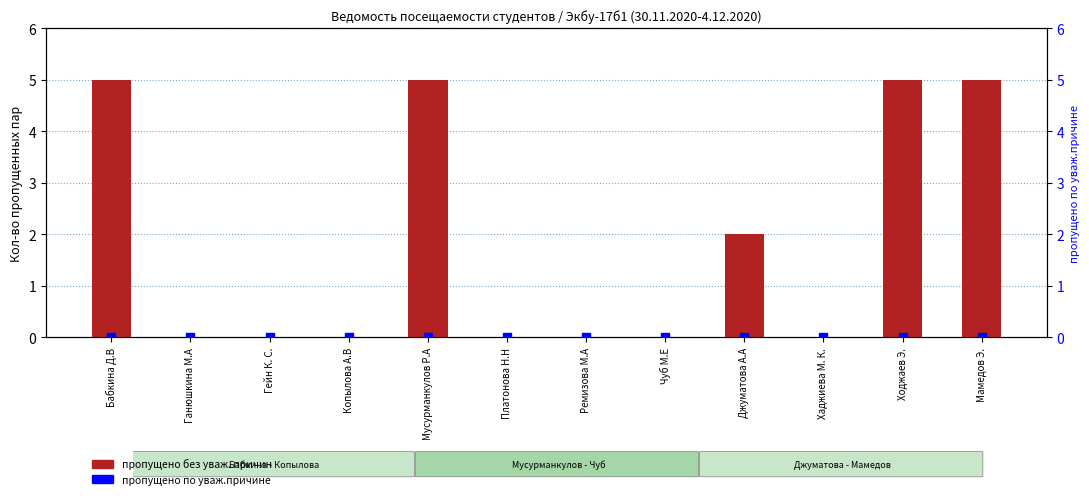

Is the value of пропущено без уваж. причин at Копылова А.В greater than the value of пропущено по уваж.причине at Ходжаев Э.?

No